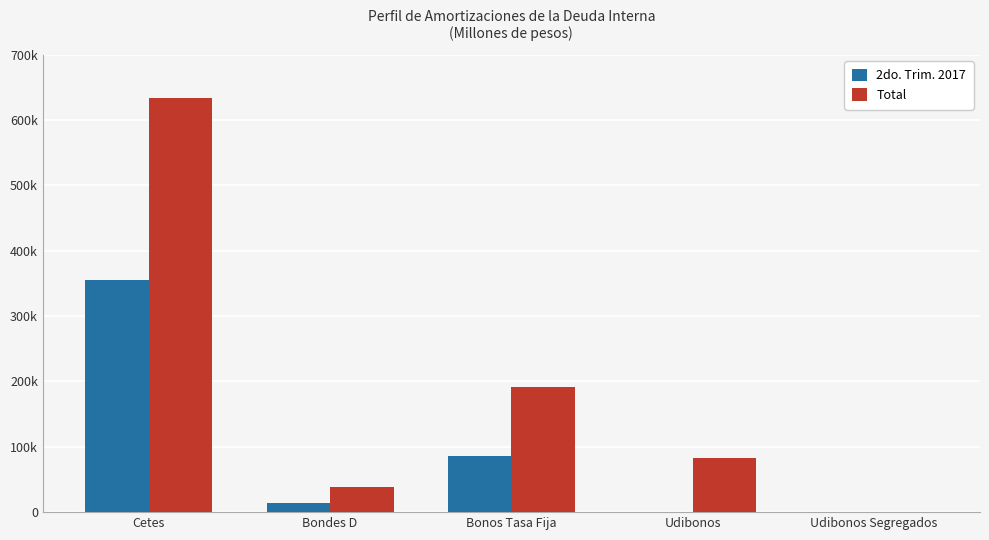

The 2do. Trim. 2017 series shows 13501.5 at Bondes D. True or false?

True